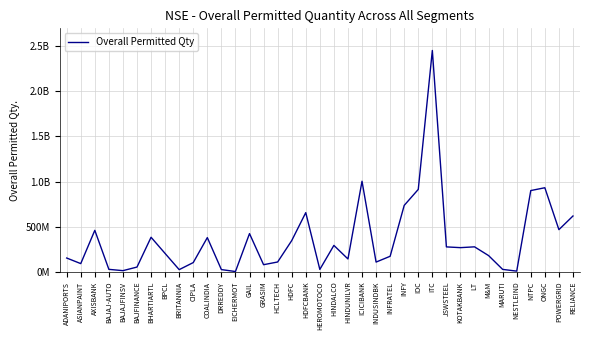

True or false: there are more than 2 points higher than both neighbors.

True